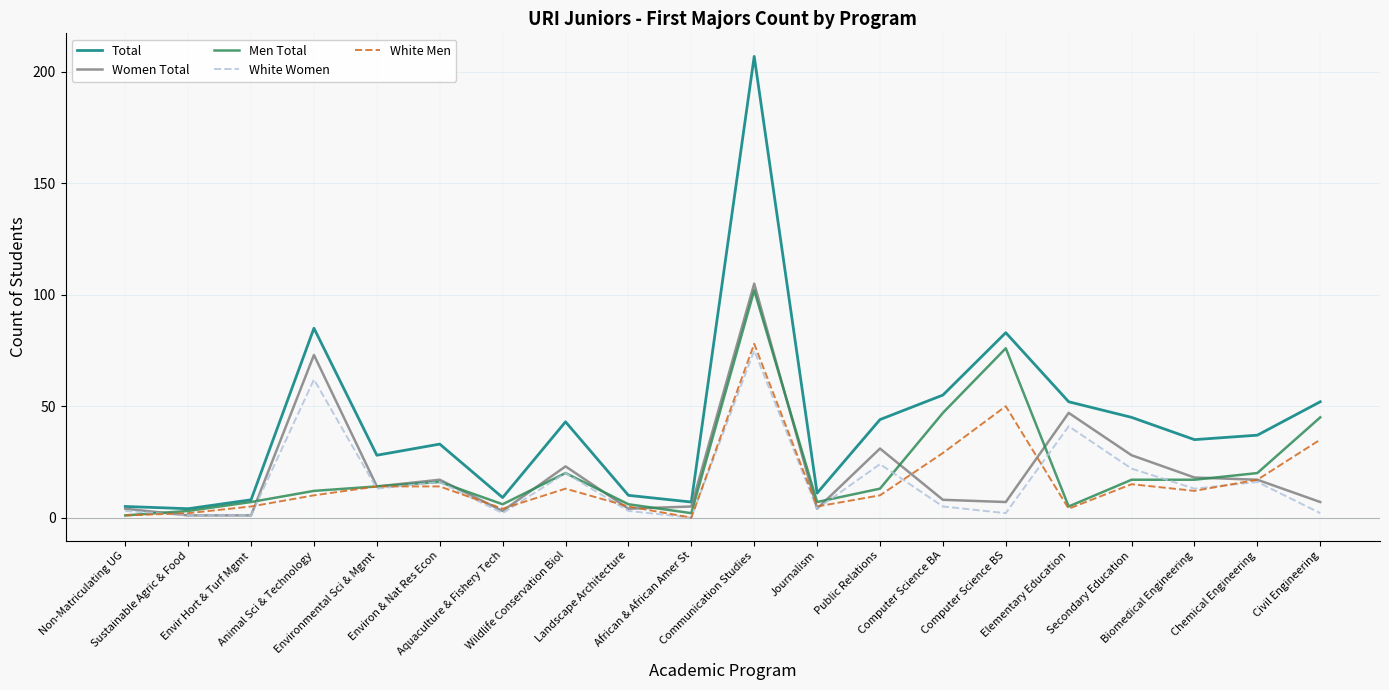

Is this an area chart (filled region under the line)?

No